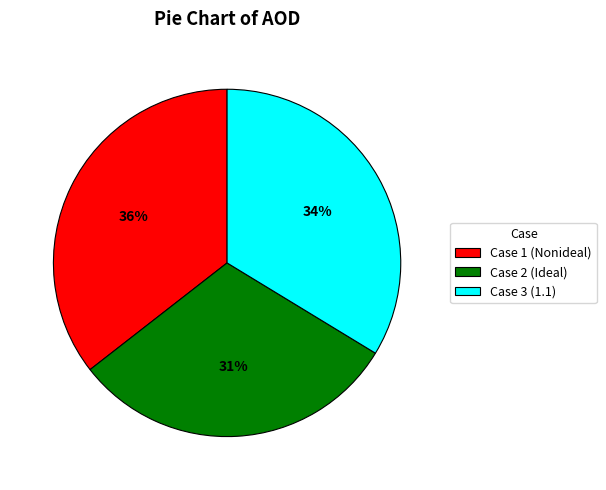

Combined, do Case 2 (Ideal) and Case 3 (1.1) account for over 50%?

Yes